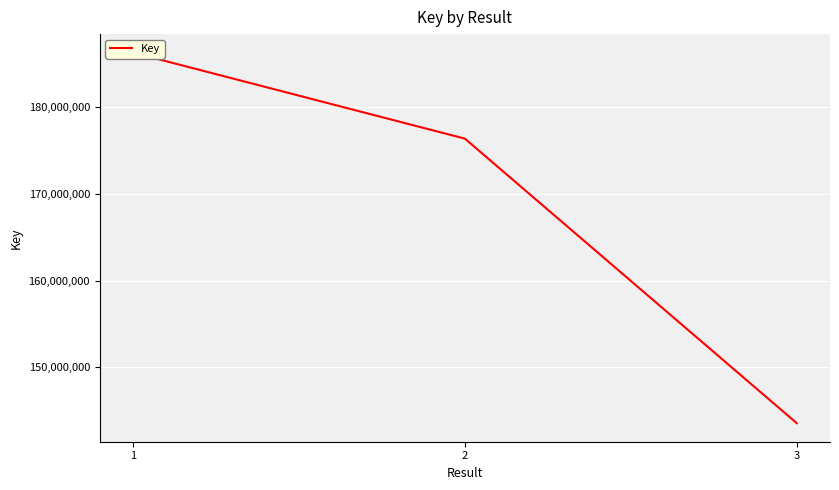

What is the ratio of the value at 3 to the value at 2?

0.8